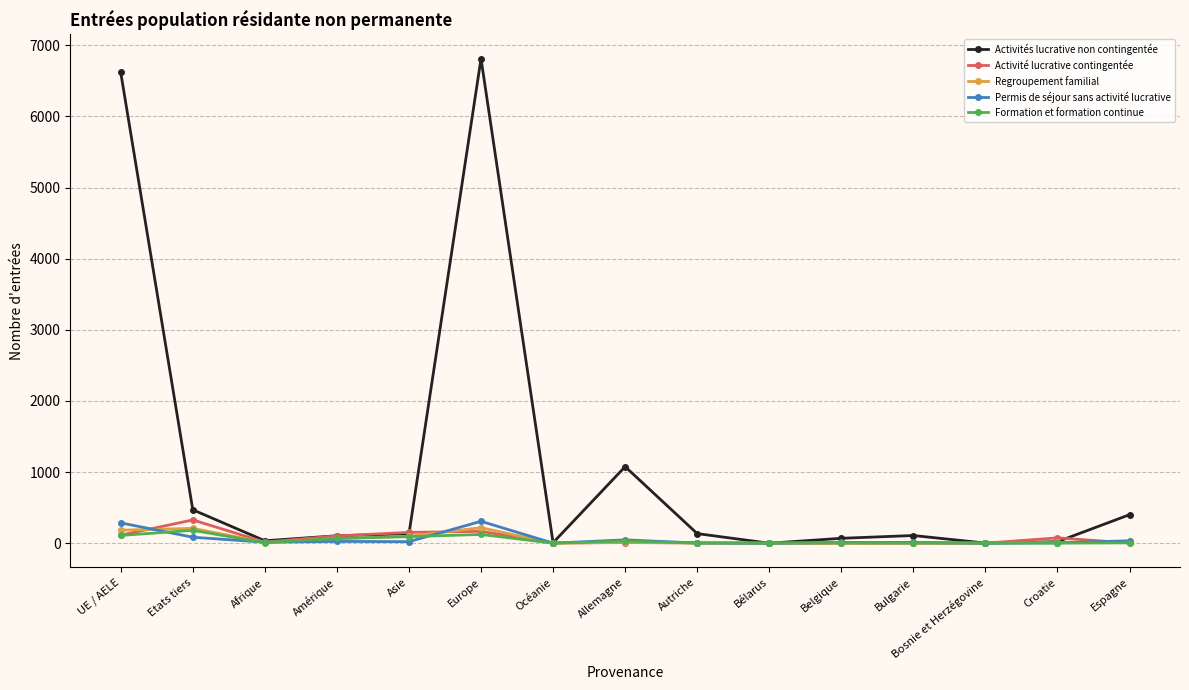

What are all the series names shown in the legend?

Activités lucrative non contingentée, Activité lucrative contingentée, Regroupement familial, Permis de séjour sans activité lucrative, Formation et formation continue